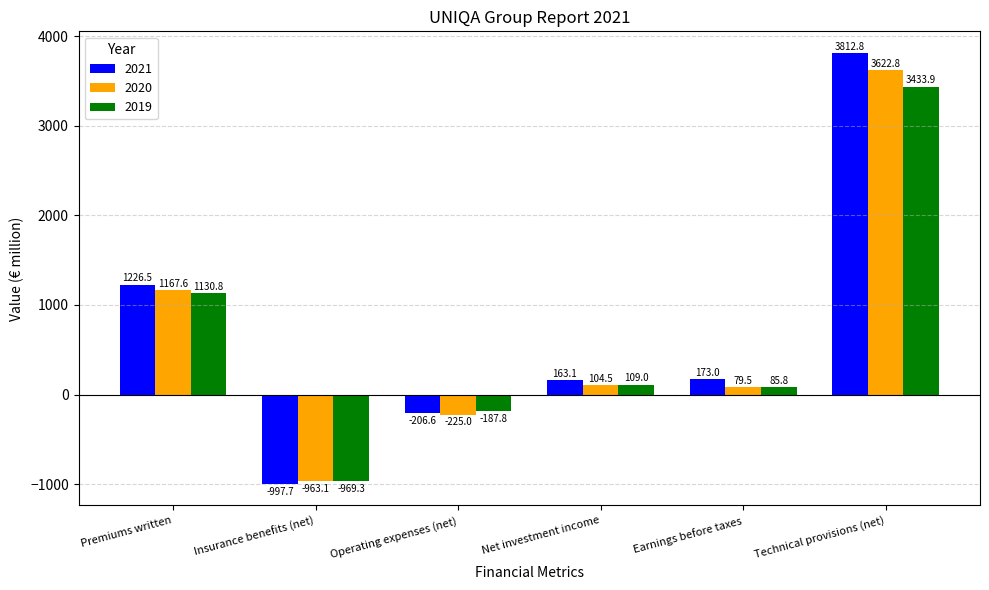

What is the difference between the 2021 values at Premiums written and Technical provisions (net)?

2586.3